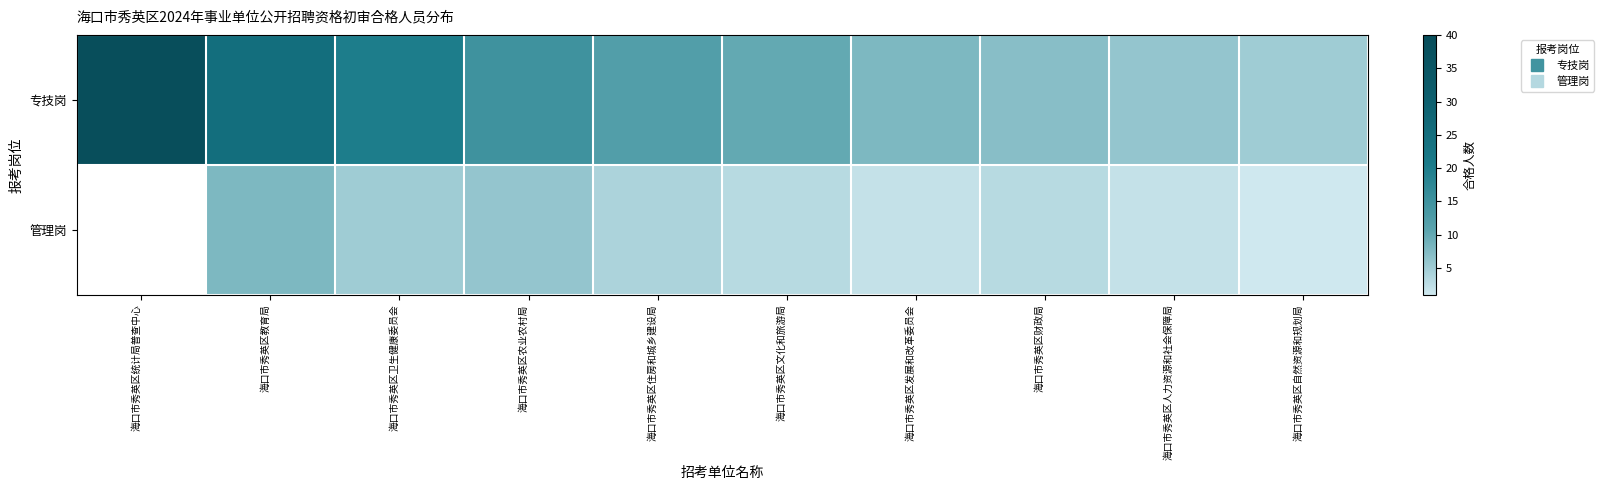

What is the difference between the highest and lowest values at 海口市秀英区卫生健康委员会?

15.0